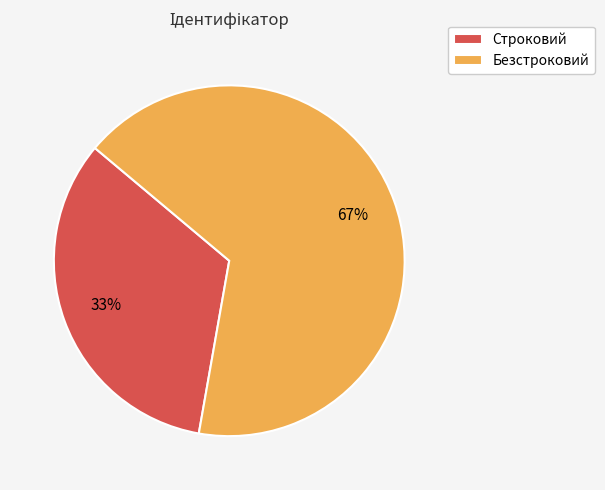

What is the smallest slice in the pie chart?

Строковий